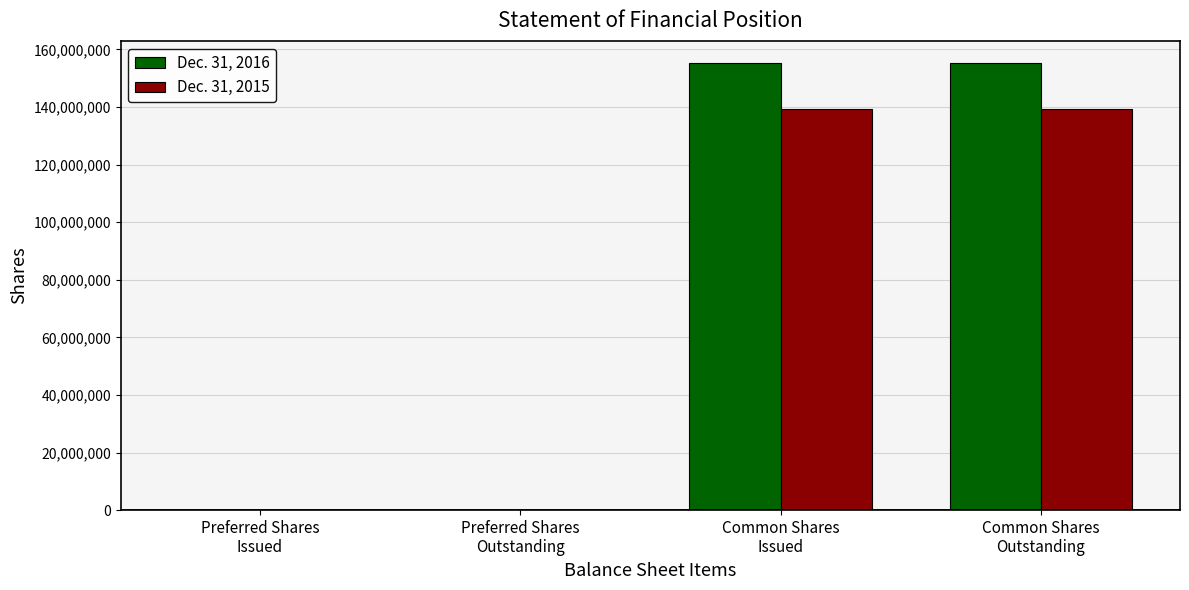

The Dec. 31, 2015 series shows 7500 at Preferred Shares
Outstanding. True or false?

True